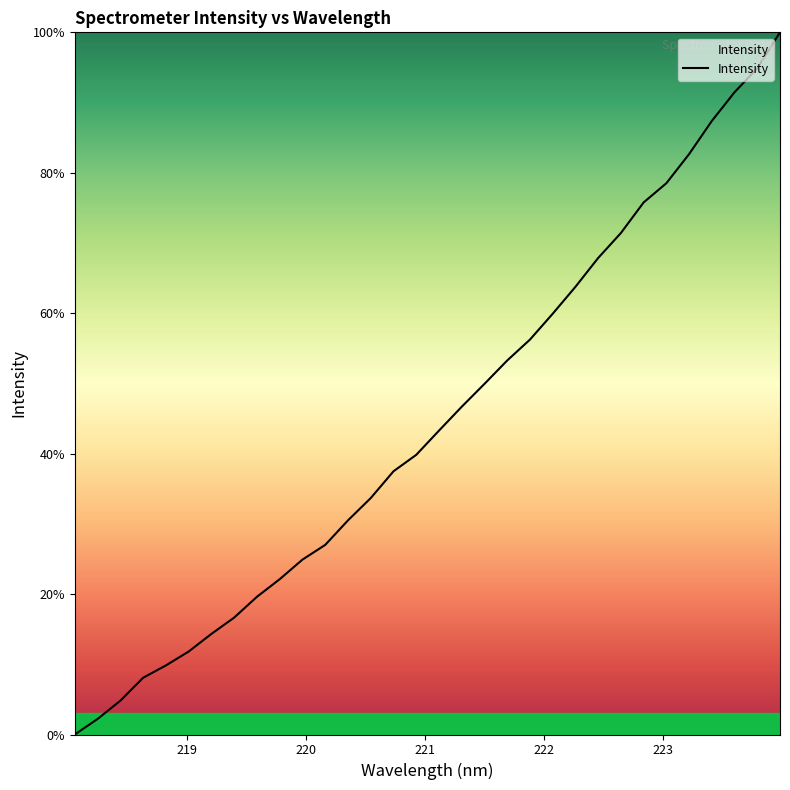

How many values are below 43?

16